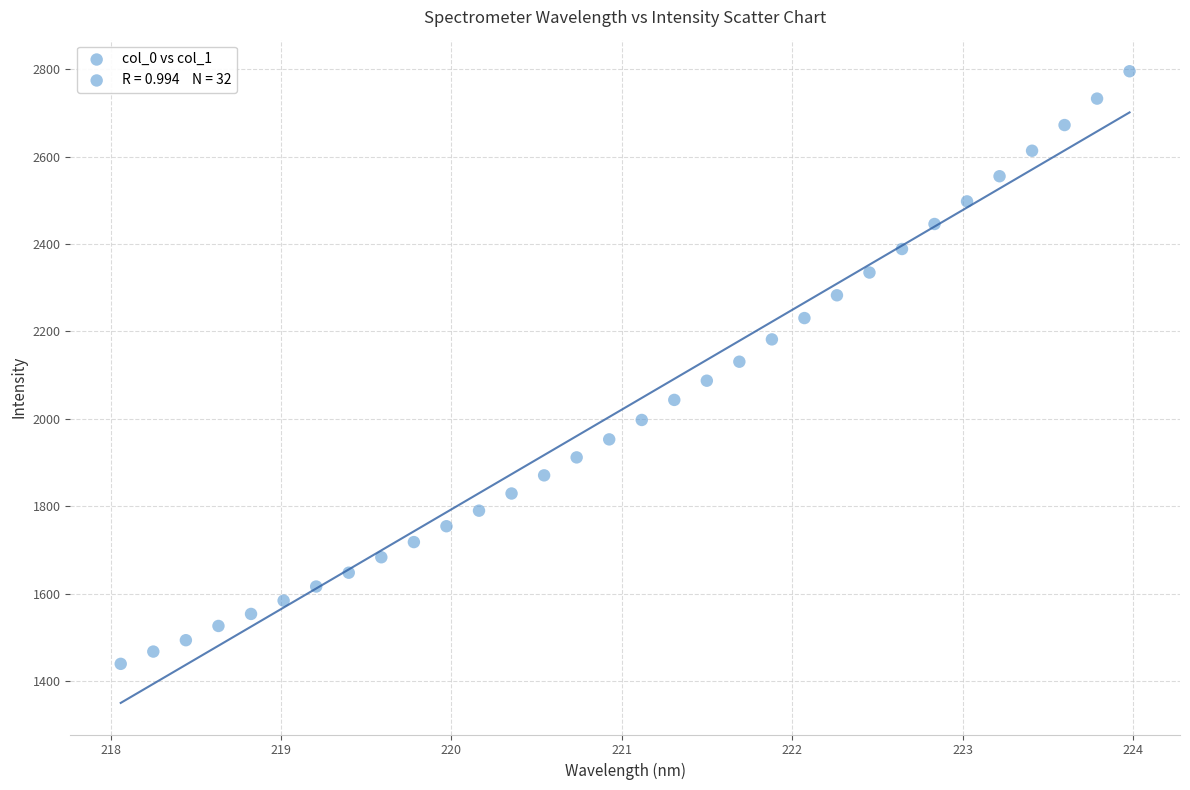

What is the range of X values (max minus min)?

5.9